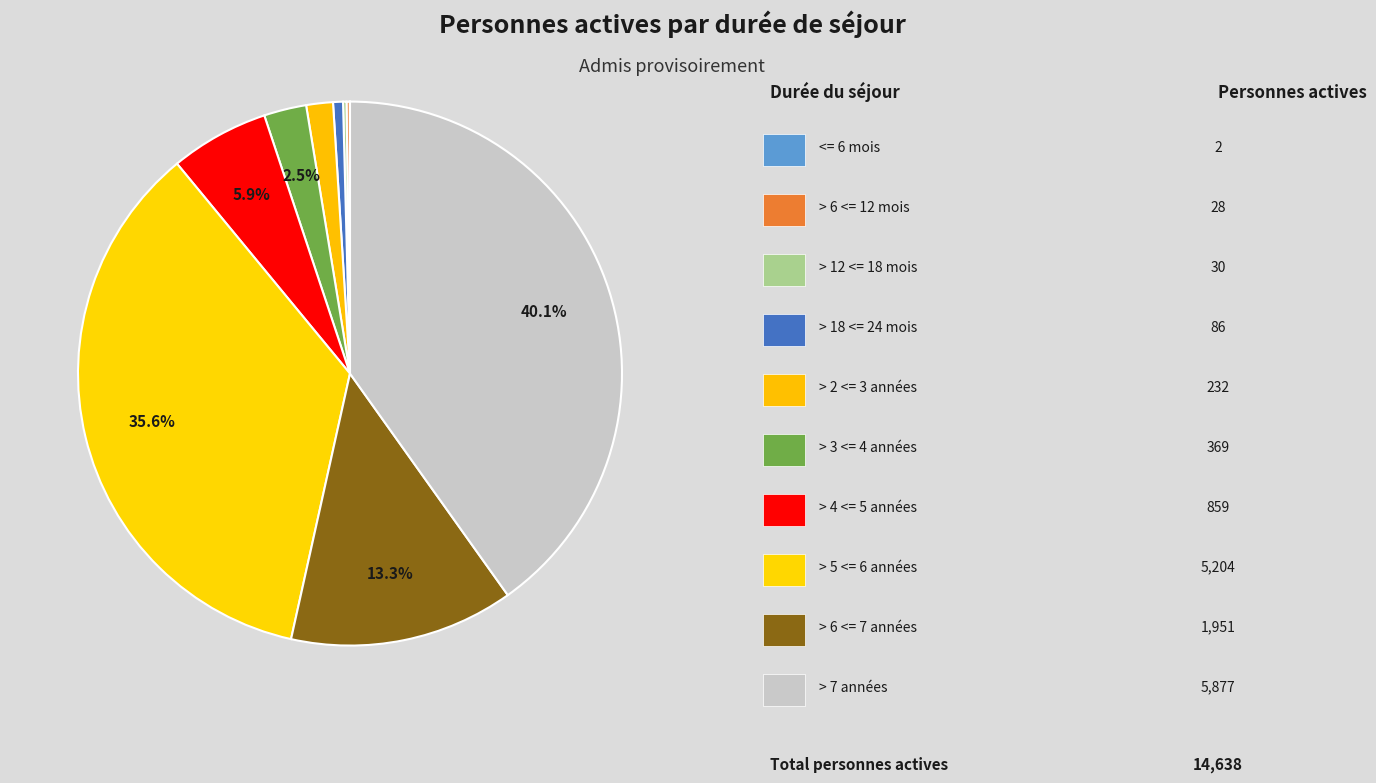

Rank the categories by value from highest to lowest.

> 7 années, > 5 <= 6 années, > 6 <= 7 années, > 4 <= 5 années, > 3 <= 4 années, > 2 <= 3 années, > 18 <= 24 mois, > 12 <= 18 mois, > 6 <= 12 mois, <= 6 mois